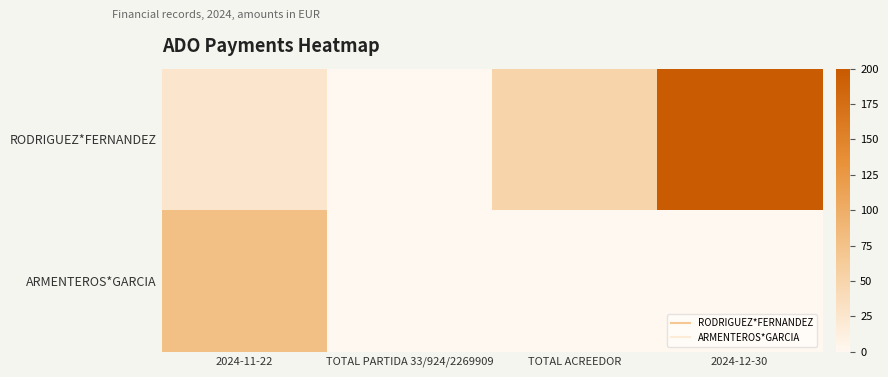

Which has a higher value, TOTAL ACREEDOR or TOTAL PARTIDA 33/924/2269909?

TOTAL ACREEDOR